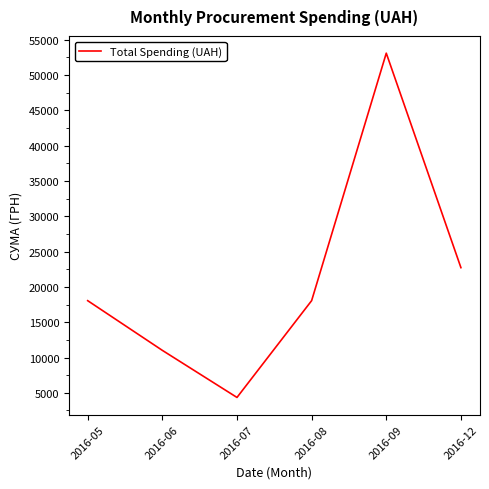

What is the smallest value displayed?

4348.0